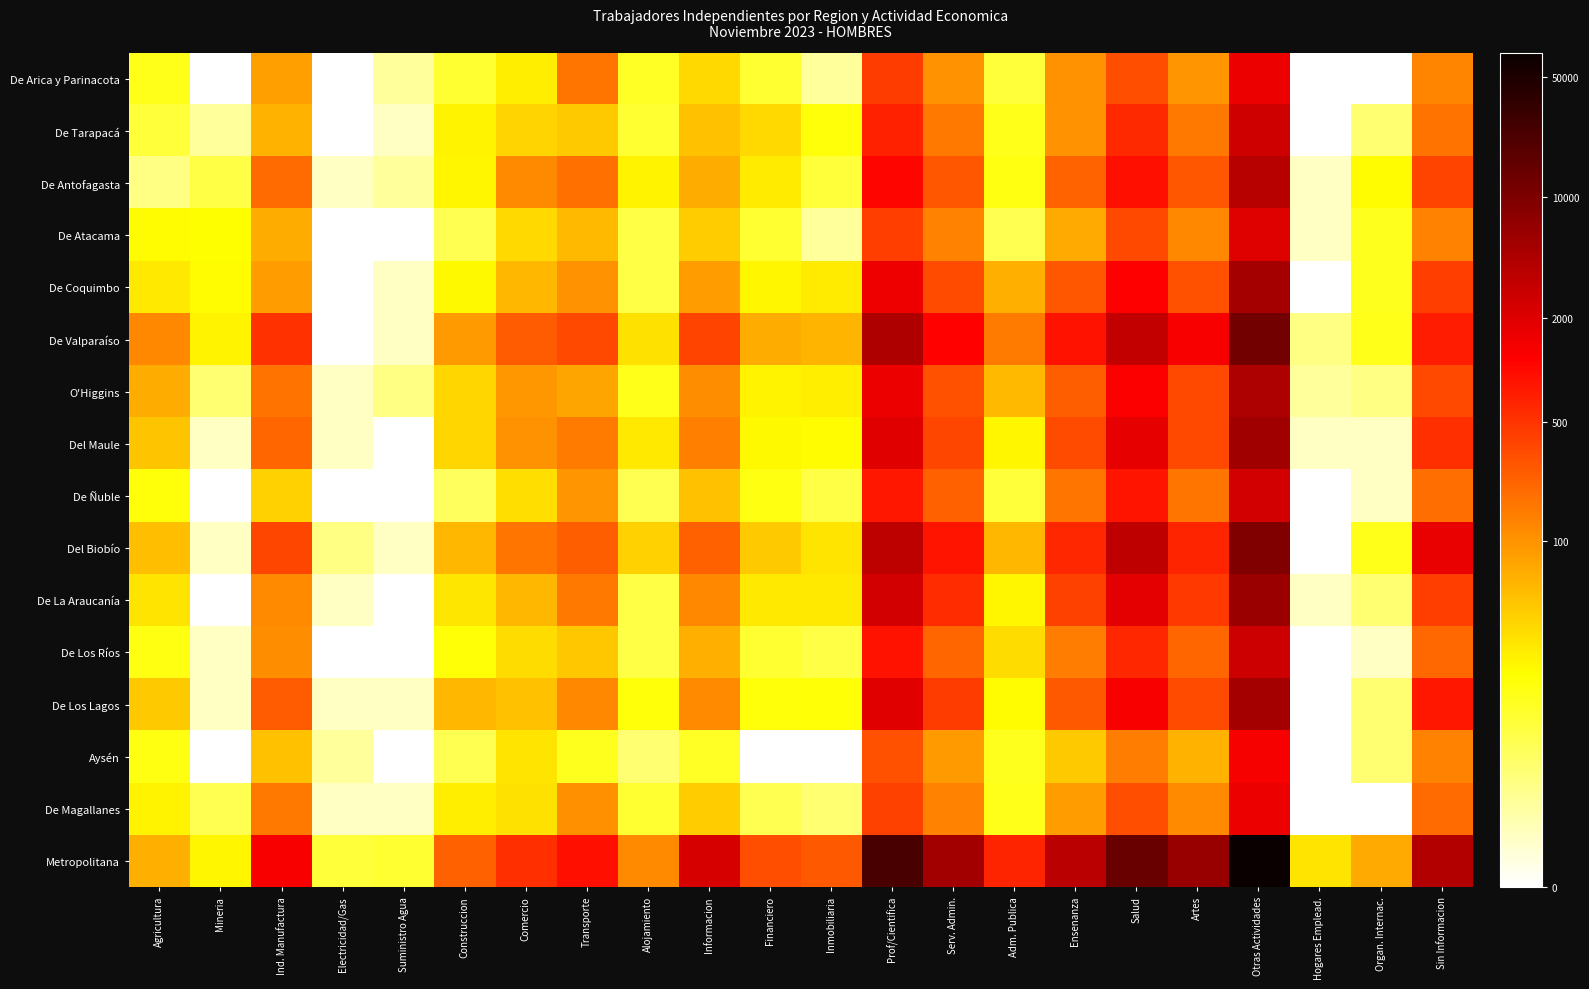

At which category does the chart reach its minimum across all series?

Mineria